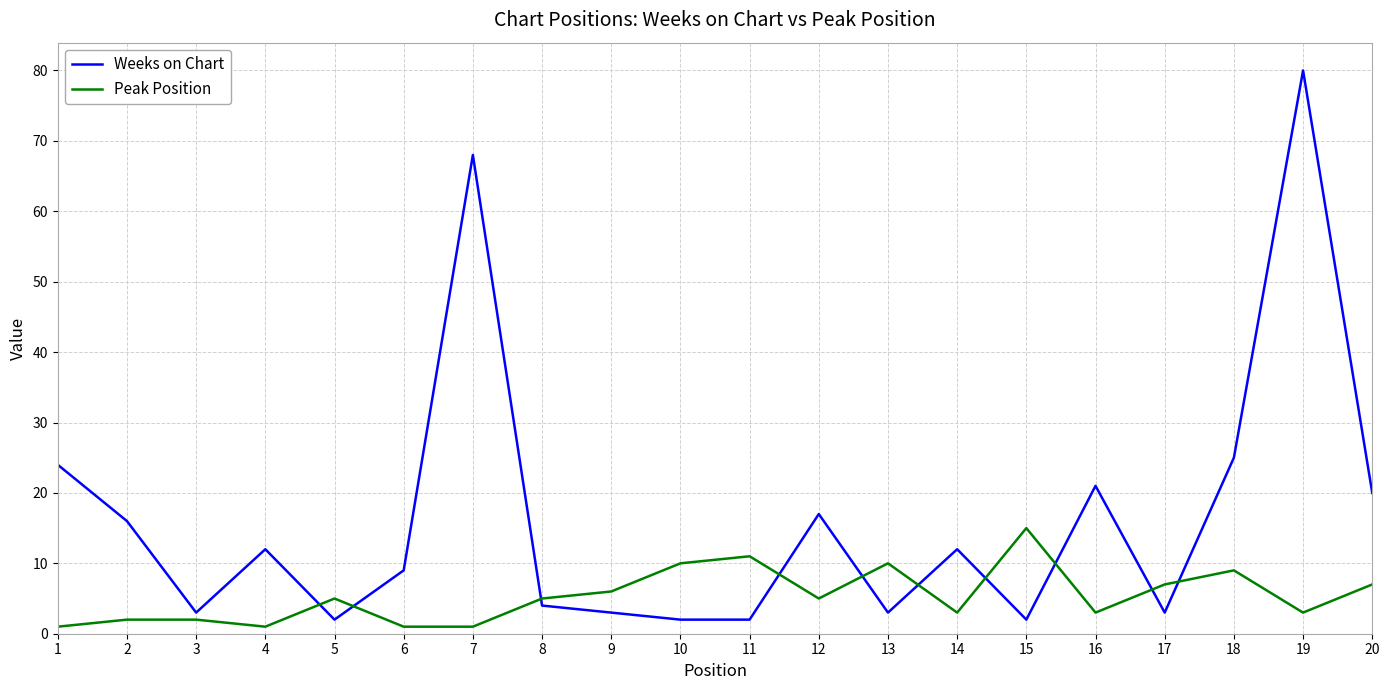

Does the chart have visible grid lines?

Yes